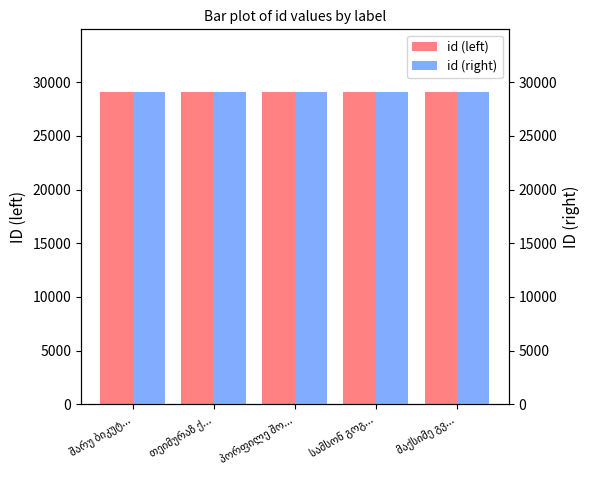

Which label corresponds to the smallest value in the chart?

მაქსიმე გვ...